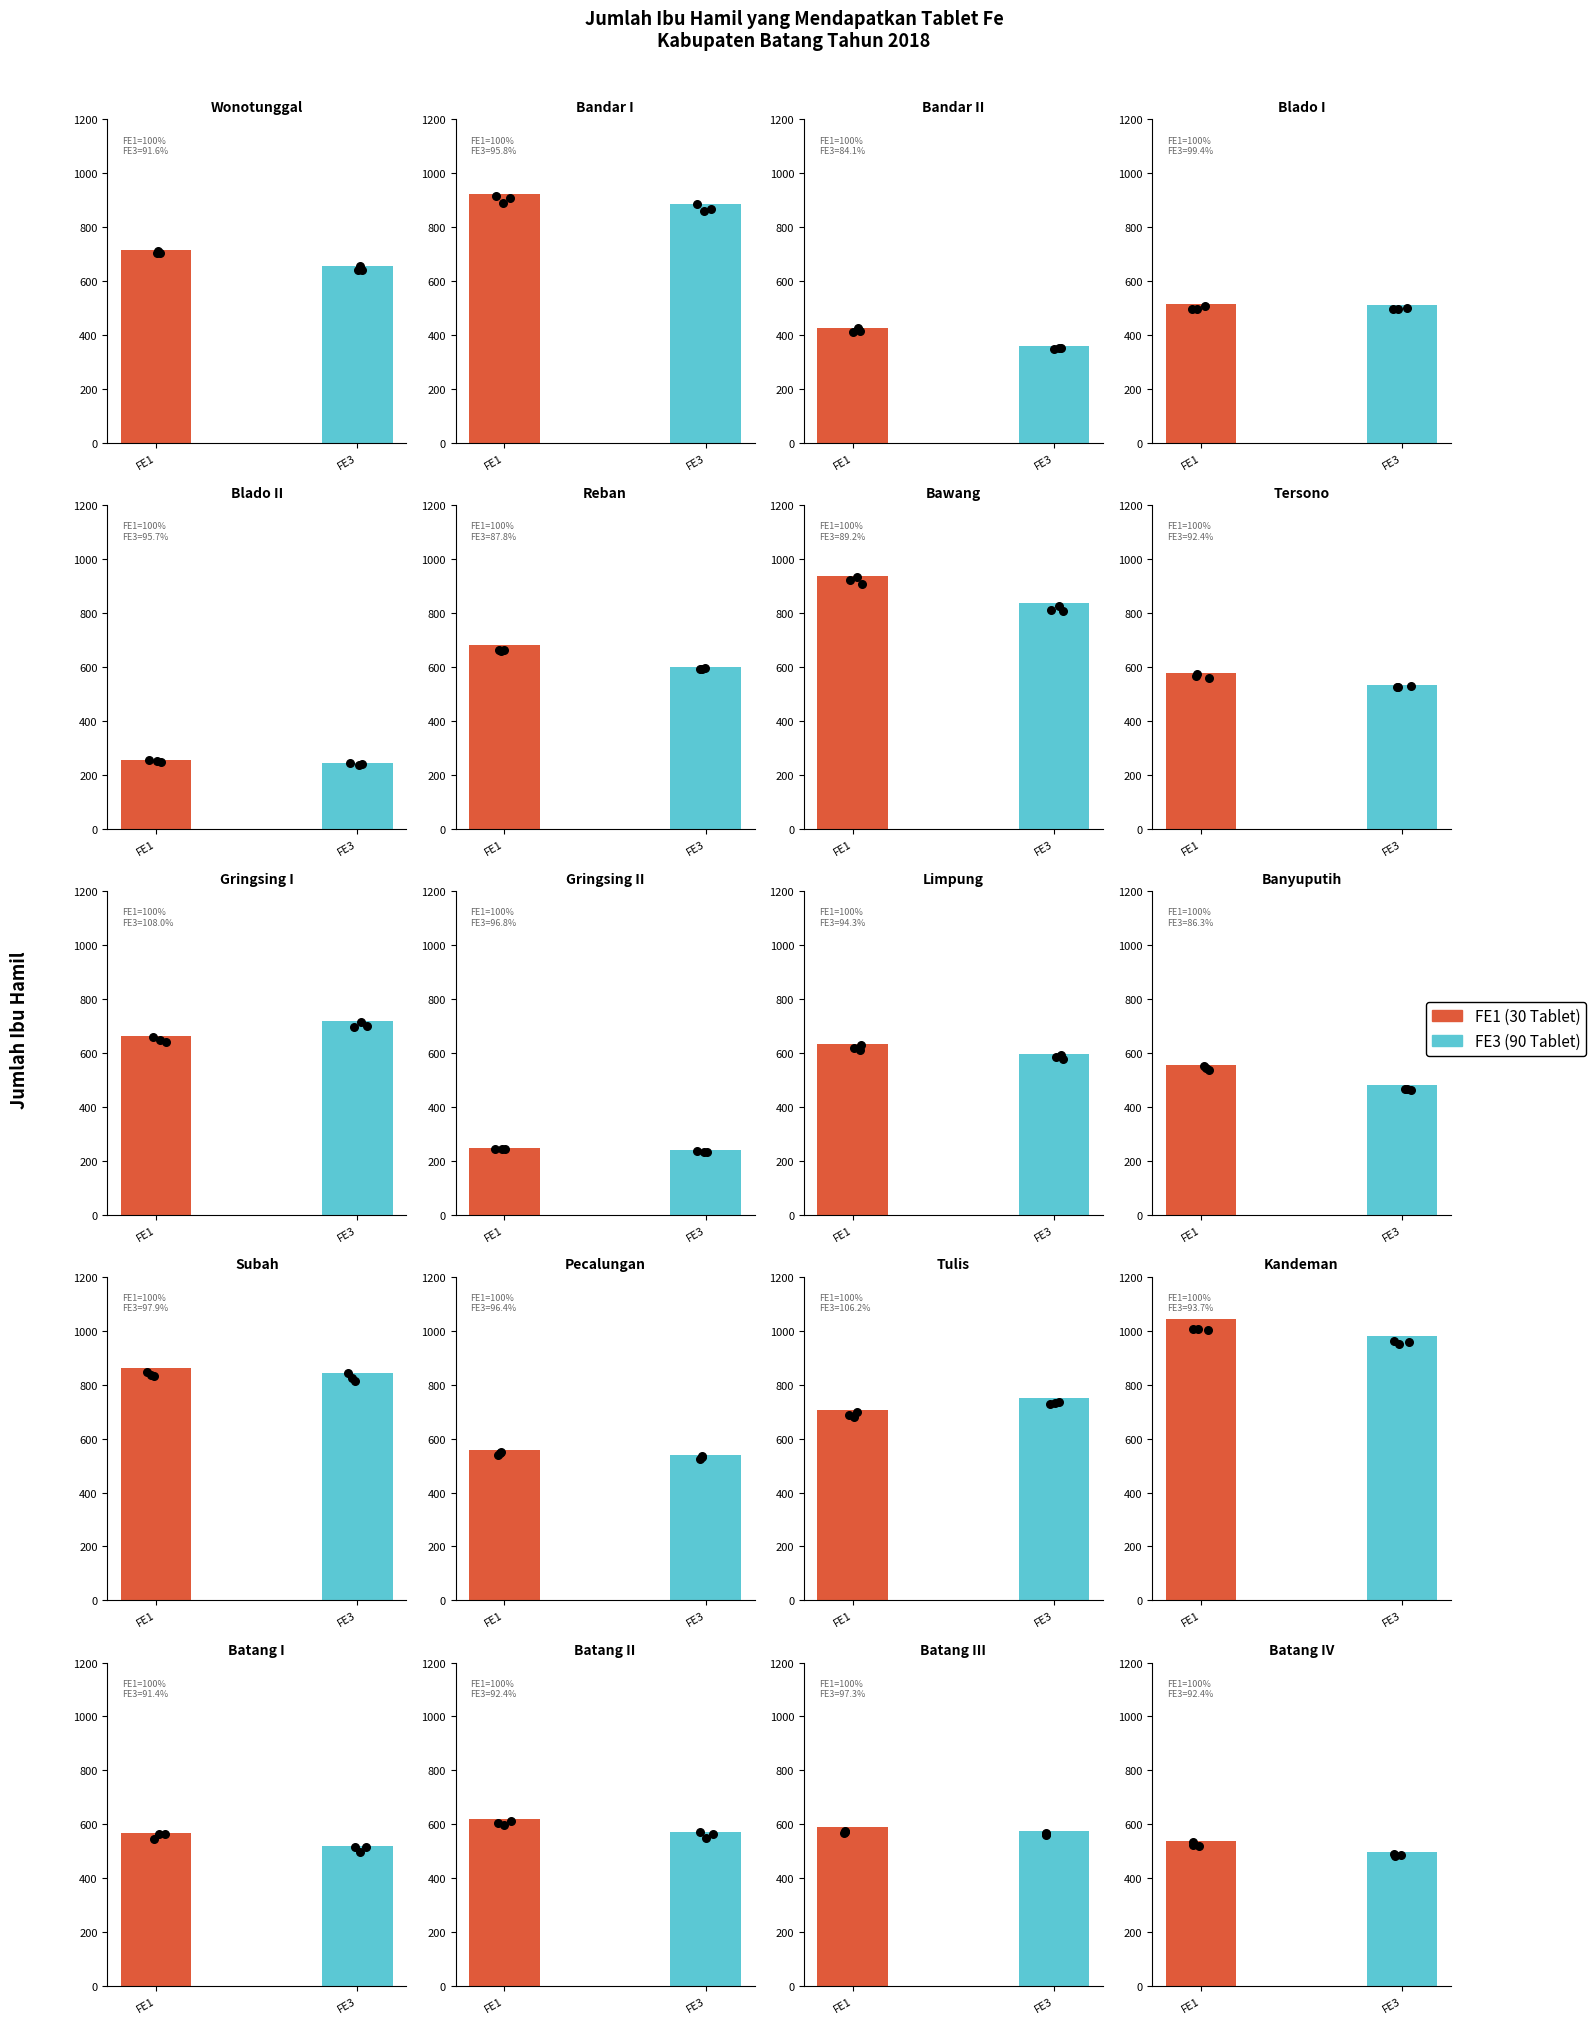

Which series reaches the maximum Y coordinate?

FE1 (30 Tablet)